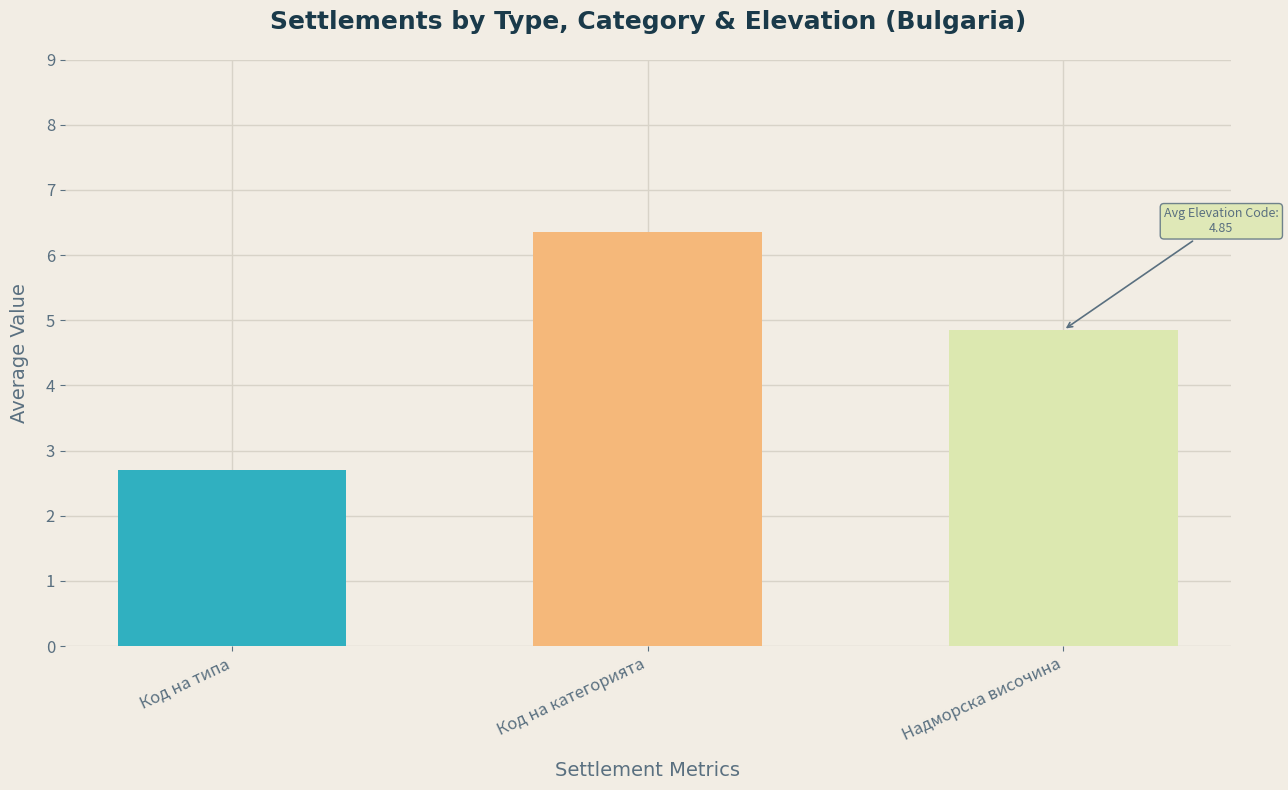

Is it true that Надморска височина equals 7 at обл. Пазарджик?

False